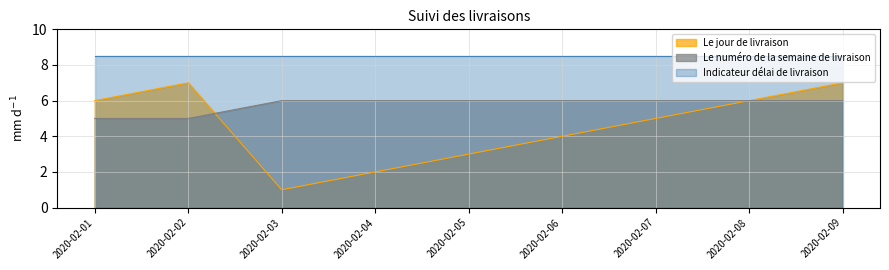

What is the difference between the second highest and second lowest values in the Le jour de livraison series?

5.0